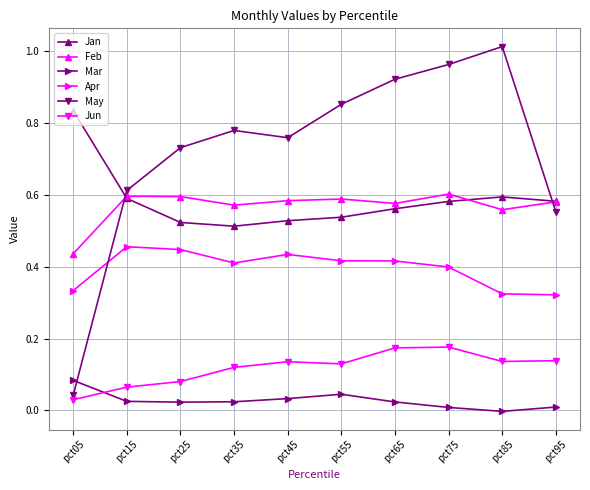

Which label corresponds to the largest value in the chart?

pct85